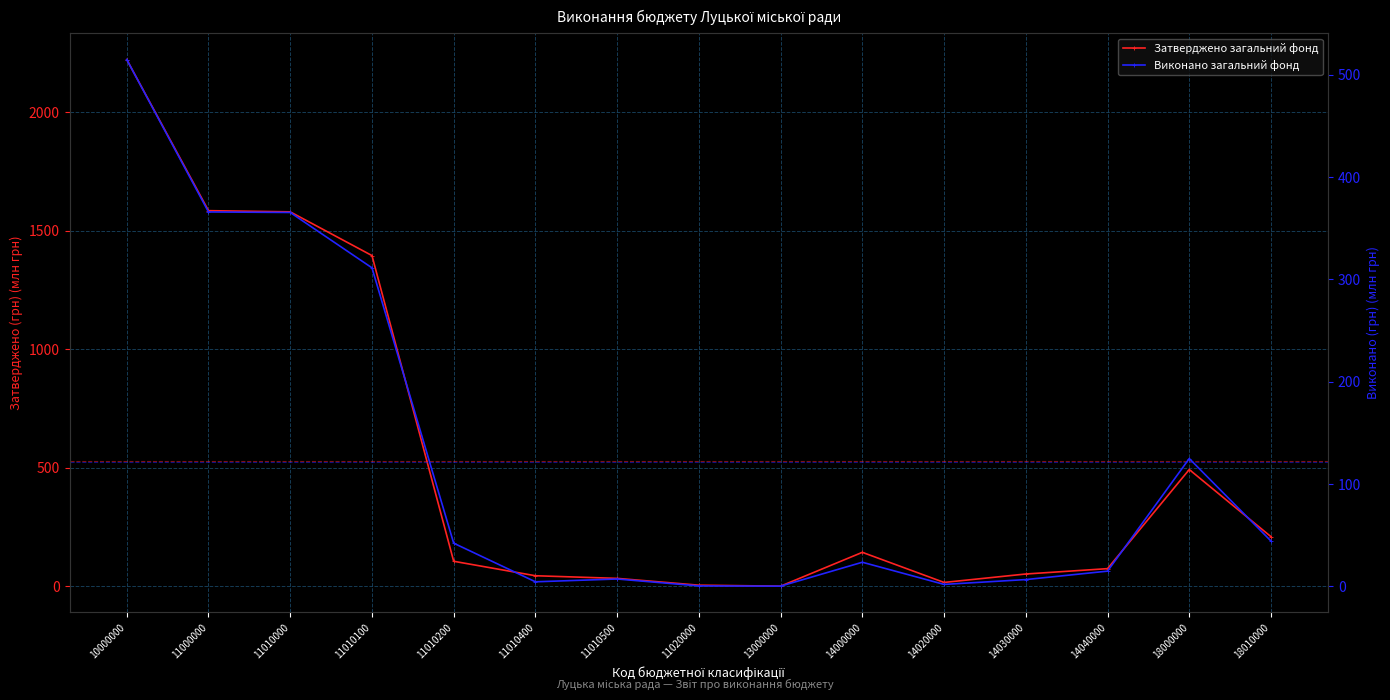

At how many categories does at least one series exceed 1574?

3